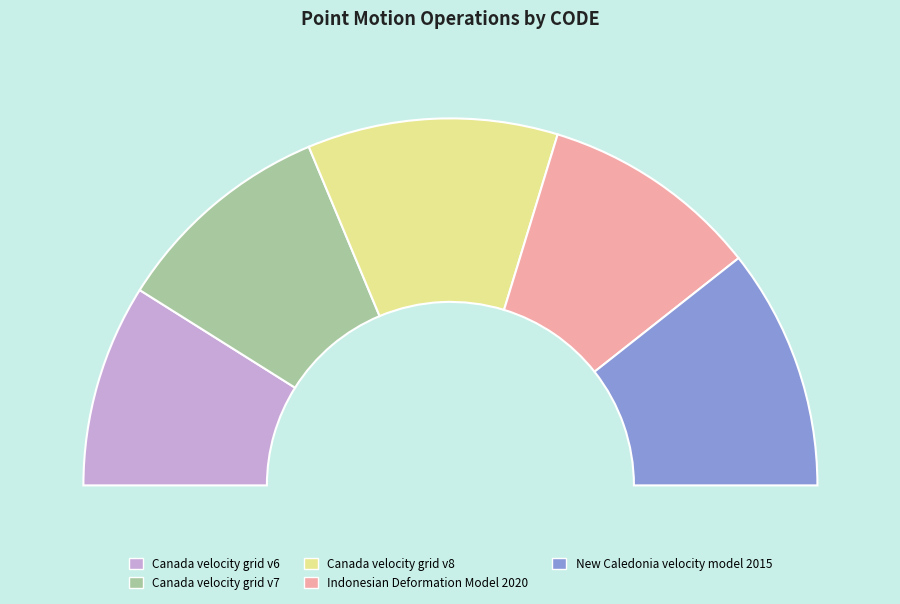

How many segments does this pie chart have?

5